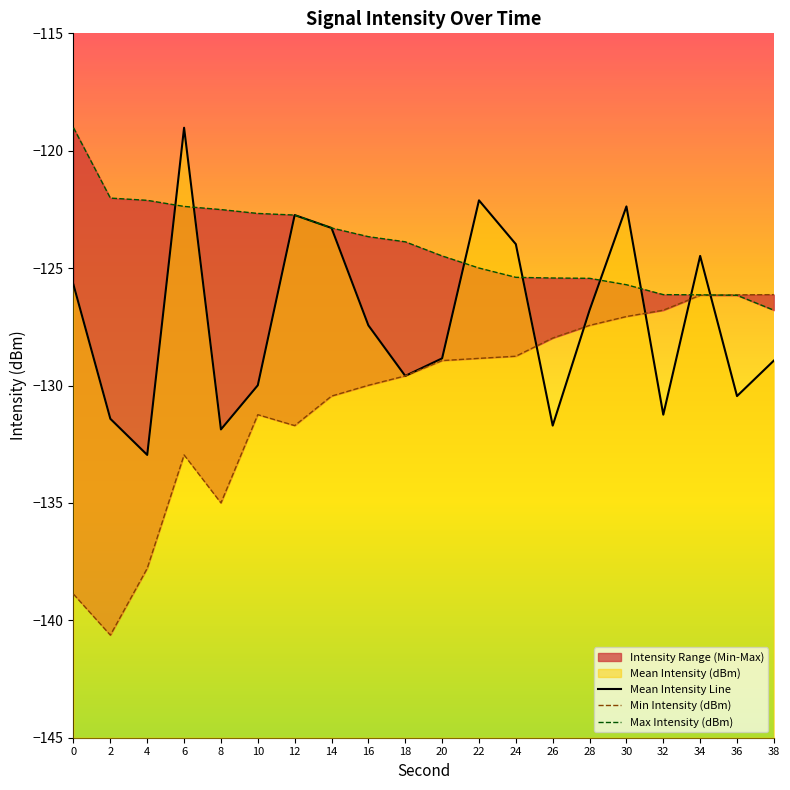

Reading left to right, list all the values displayed in this chart.

Mean Intensity Line: -125.7	-131.4	-133.0	-119.0	-131.9	-130.0	-122.7	-123.3	-127.4	-129.6	-128.8	-122.1	-124.0	-131.7	-126.8	-122.4	-131.2	-124.5	-130.4	-128.9
Min Intensity (dBm): -138.9	-140.6	-137.8	-133.0	-135.0	-131.2	-131.7	-130.4	-130.0	-129.6	-128.9	-128.8	-128.8	-128.0	-127.4	-127.1	-126.8	-126.2	-126.1	-126.1
Max Intensity (dBm): -119.0	-122.0	-122.1	-122.4	-122.5	-122.7	-122.7	-123.3	-123.7	-123.9	-124.5	-125.0	-125.4	-125.4	-125.4	-125.7	-126.1	-126.1	-126.2	-126.8